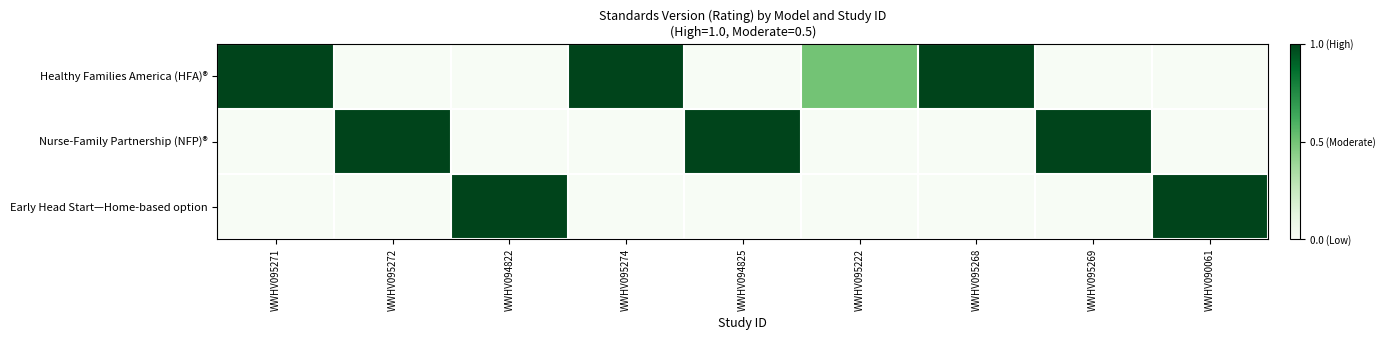

What is the spread (max minus min) of values at WWHV095274?

1.0